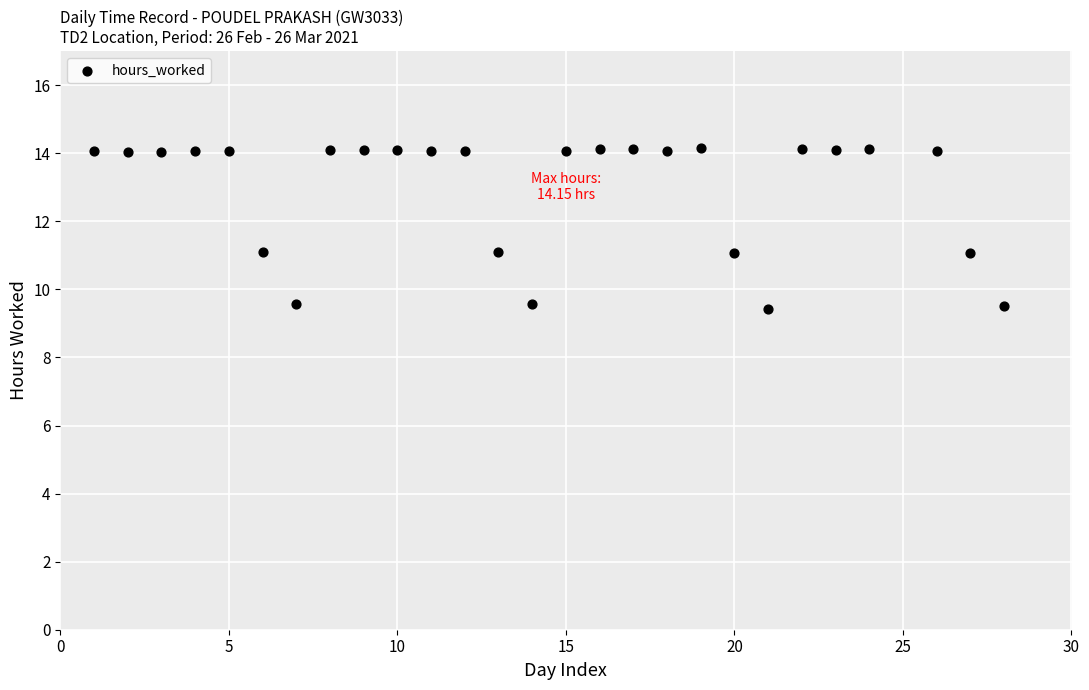

What is the range of Y values (max minus min)?

4.7